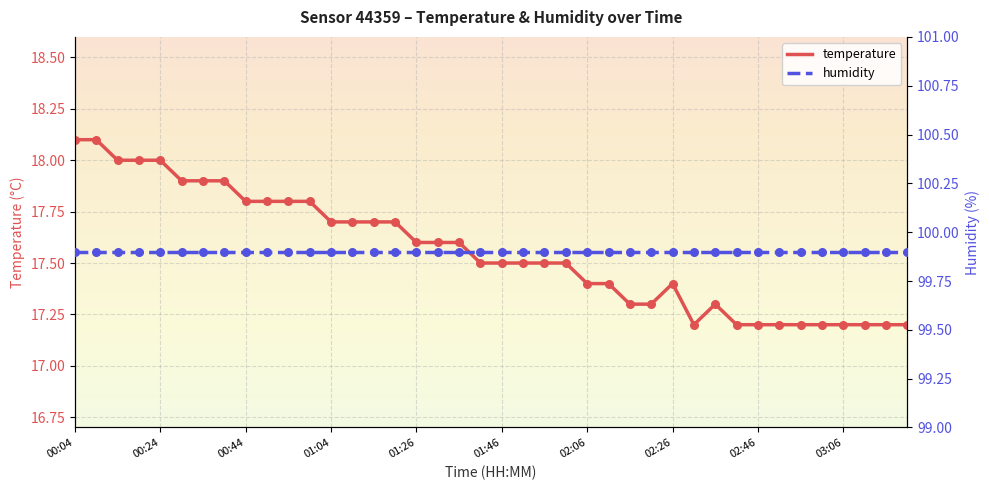

At which category is the sum across all series the highest?

00:04